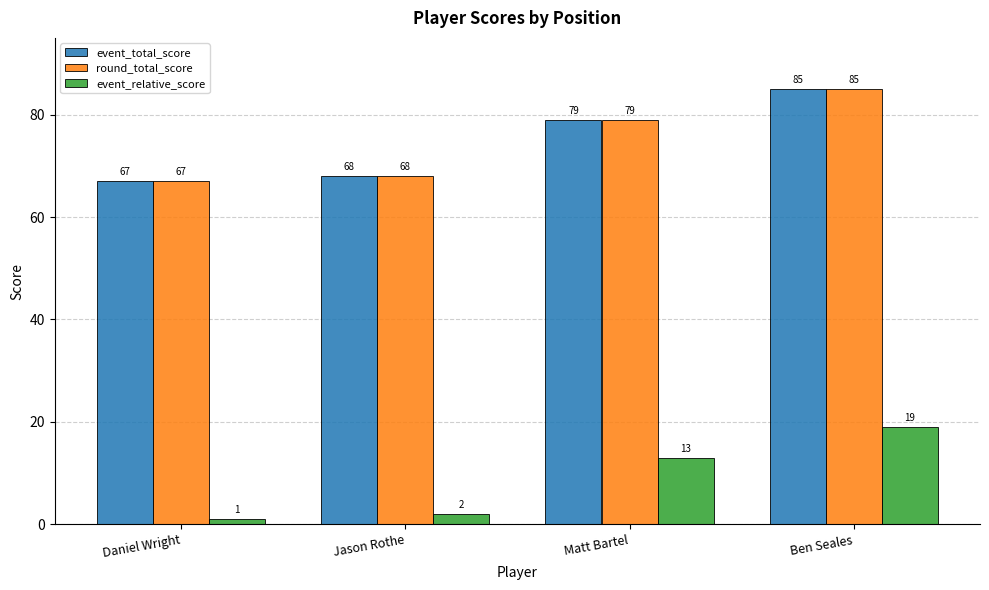

What is the difference between the maximum and minimum values in the round_total_score series?

18